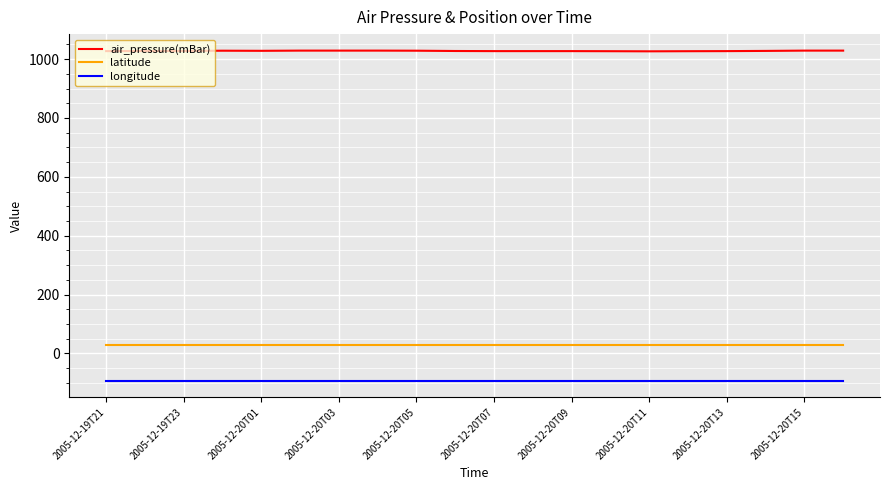

Rank the series by their maximum value, from lowest to highest.

longitude, latitude, air_pressure(mBar)